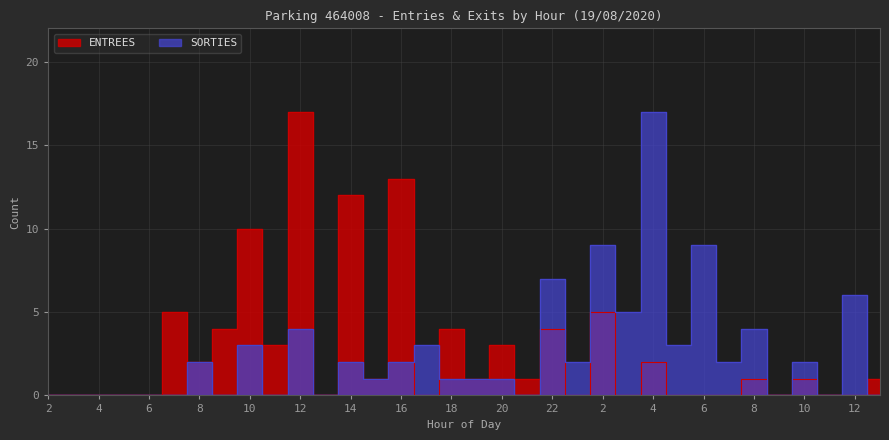

Where is ENTREES nearest to the value 8?

10